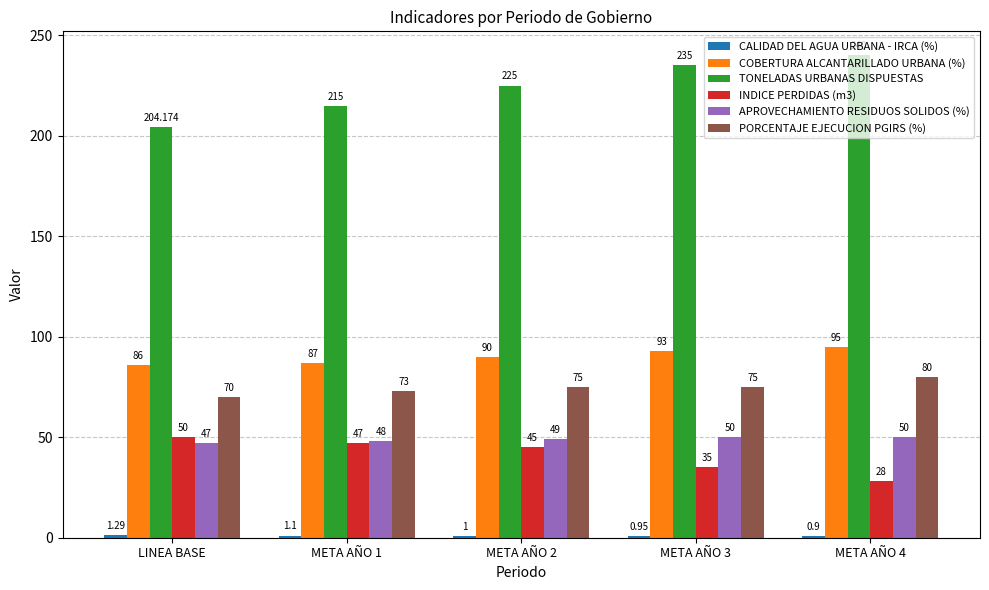

How many bars are there in total?

30